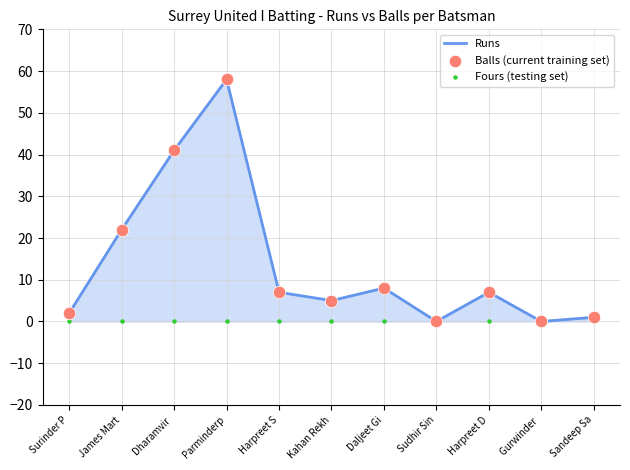

At which category is the sum across all series the highest?

Parminderp